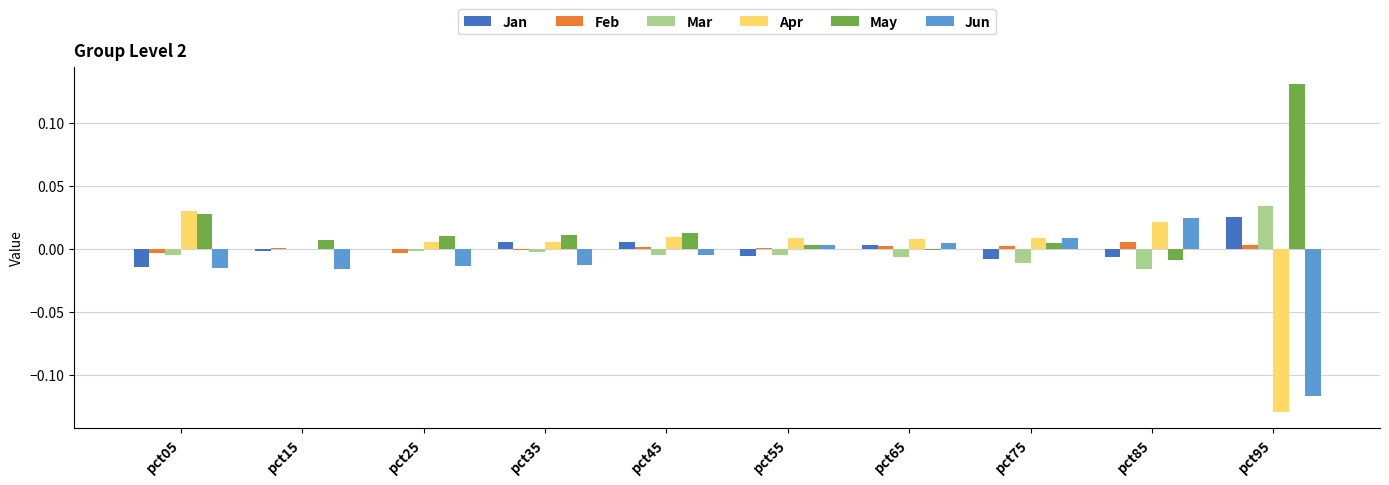

How many series are shown in this chart?

6